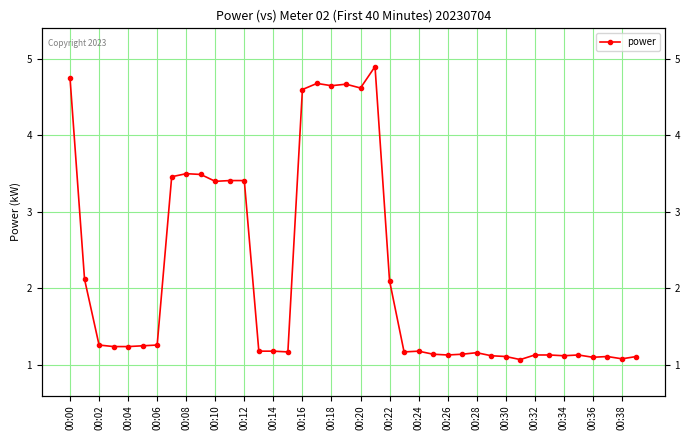

What is the smallest value displayed?

1.1